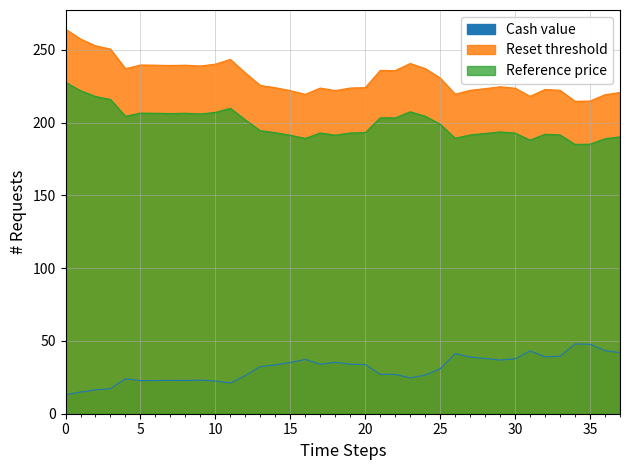

What is the difference between the second highest and second lowest values in the Reset threshold series?

42.6